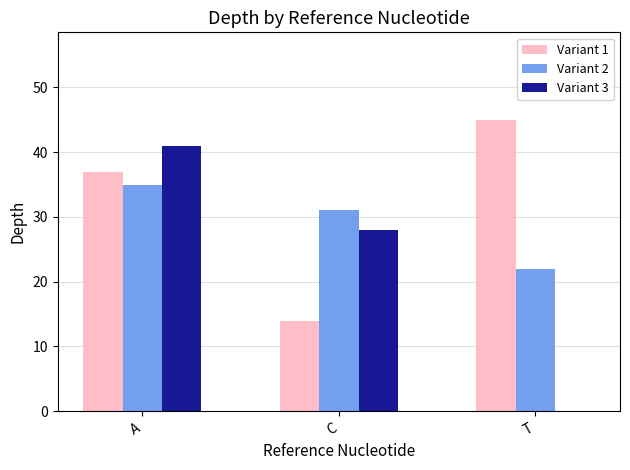

What are all the series names shown in the legend?

Variant 1, Variant 2, Variant 3